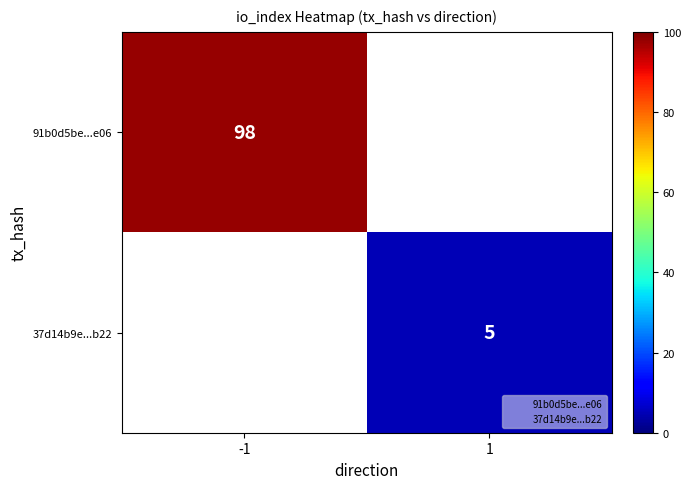

How many data points in 91b0d5be...e06 are less than 98?

1